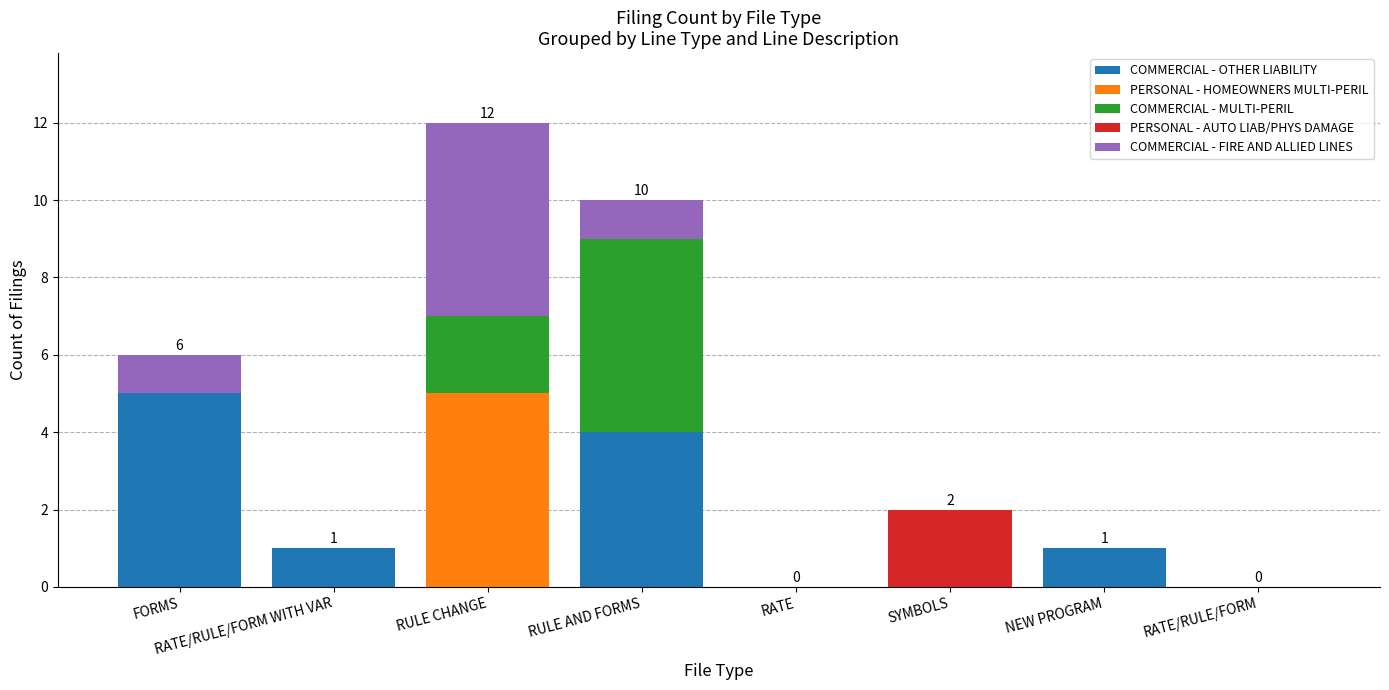

Is it true that COMMERCIAL - OTHER LIABILITY equals 3 at RATE/RULE/FORM?

False